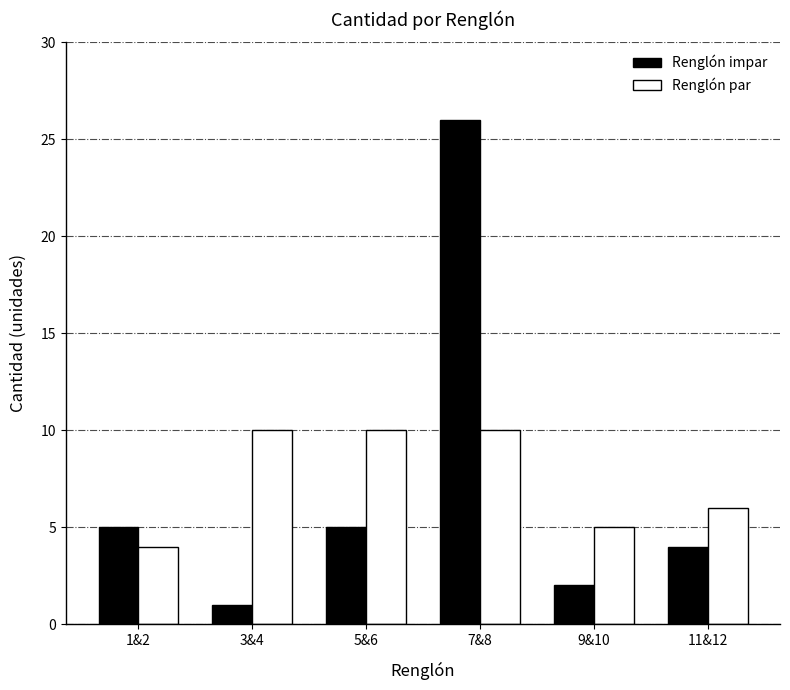

What is the maximum value shown in the chart?

26